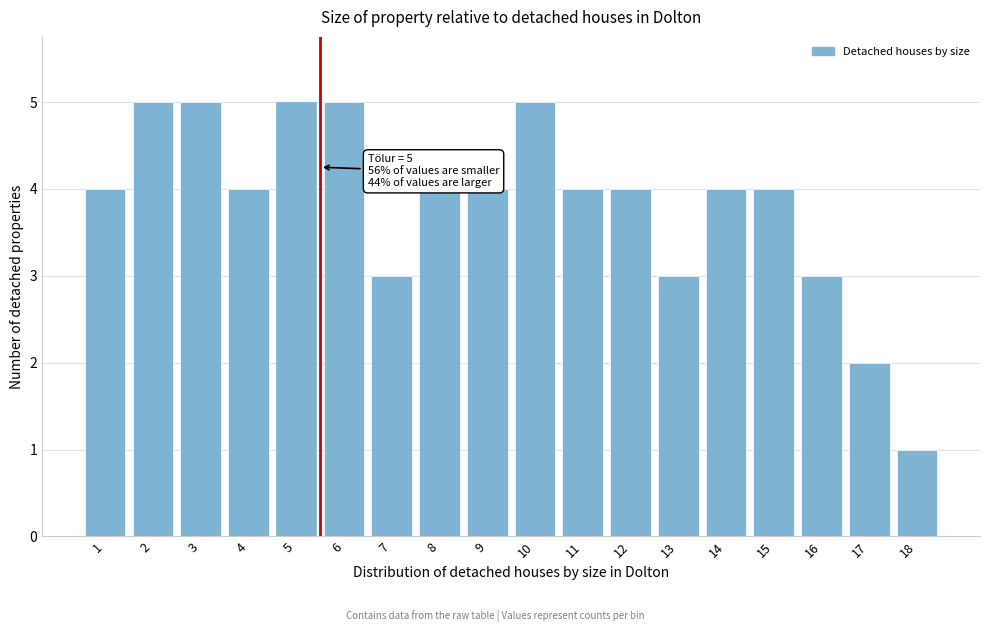

Reading right to left, what are all the values shown in this chart?

18=1	17=2	16=3	15=4	14=4	13=3	12=4	11=4	10=5	9=4	8=4	7=3	6=5	5=5	4=4	3=5	2=5	1=4